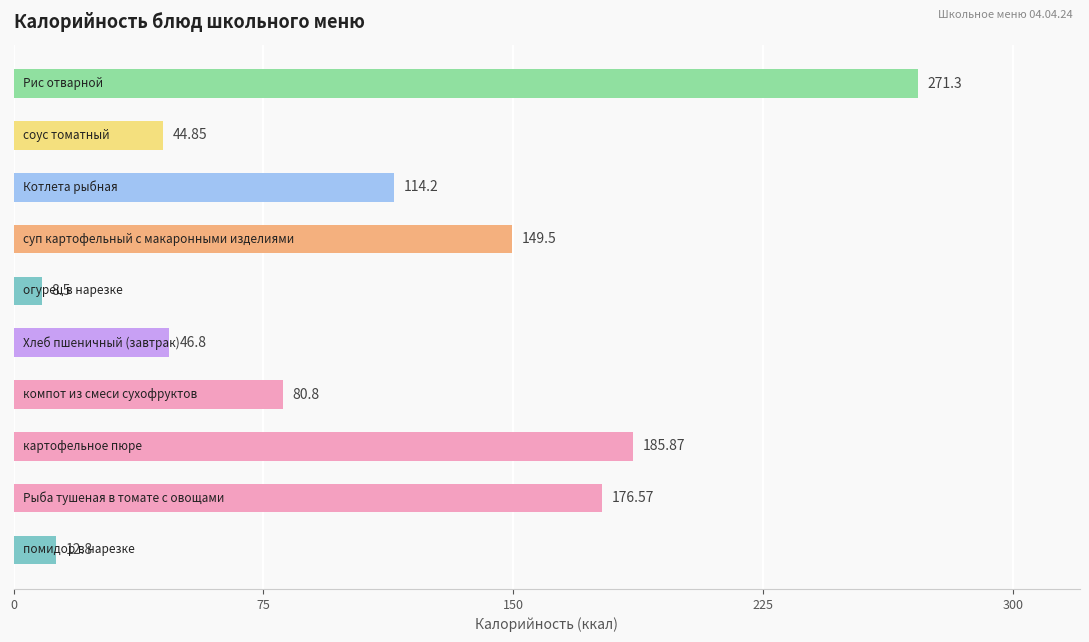

What is the minimum value shown in the chart?

8.5